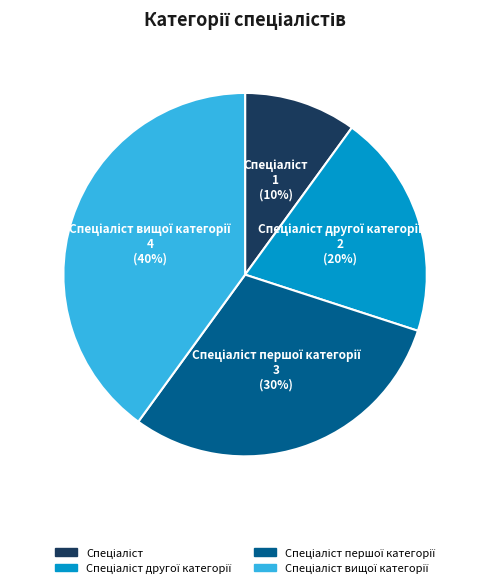

To the nearest percent, what is the average slice percentage?

25%